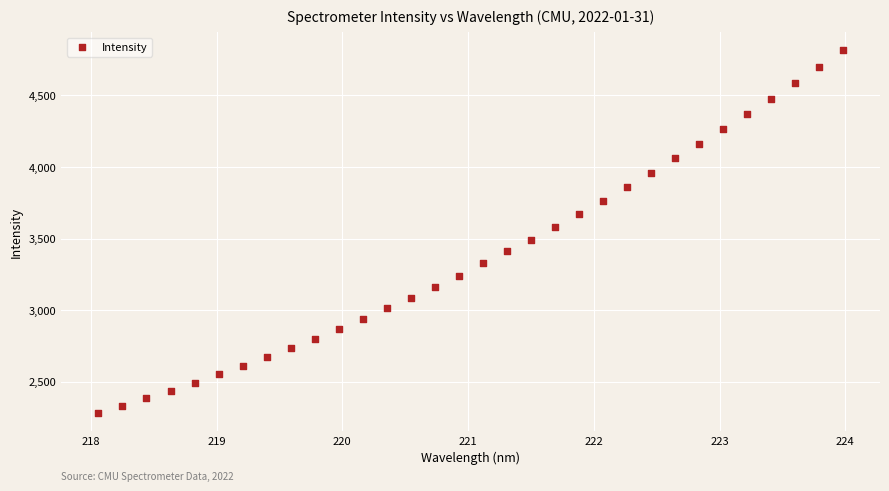

What is the range of X values (max minus min)?

5.9